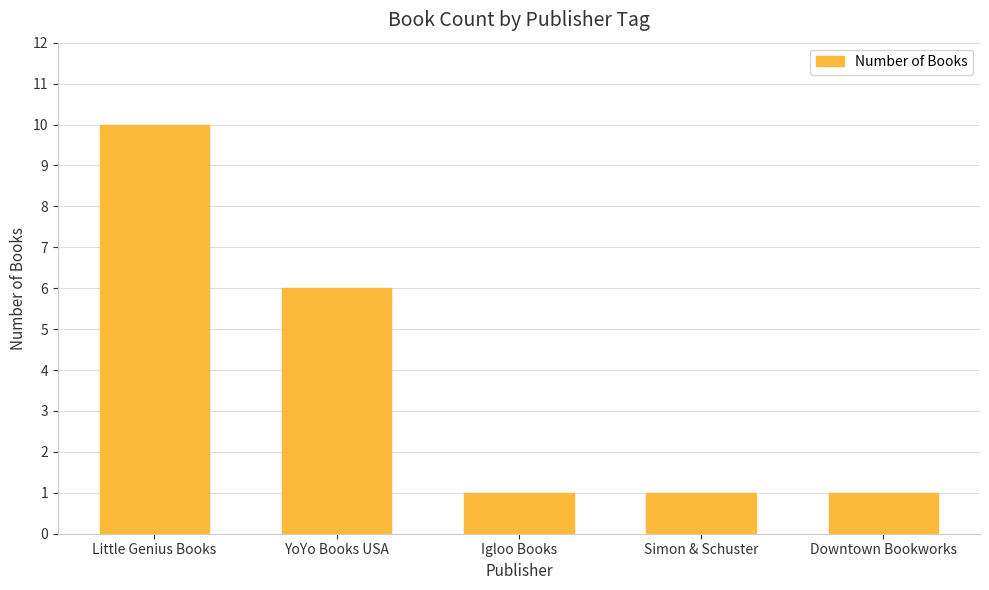

What is the change in value from Little Genius Books to YoYo Books USA?

-4